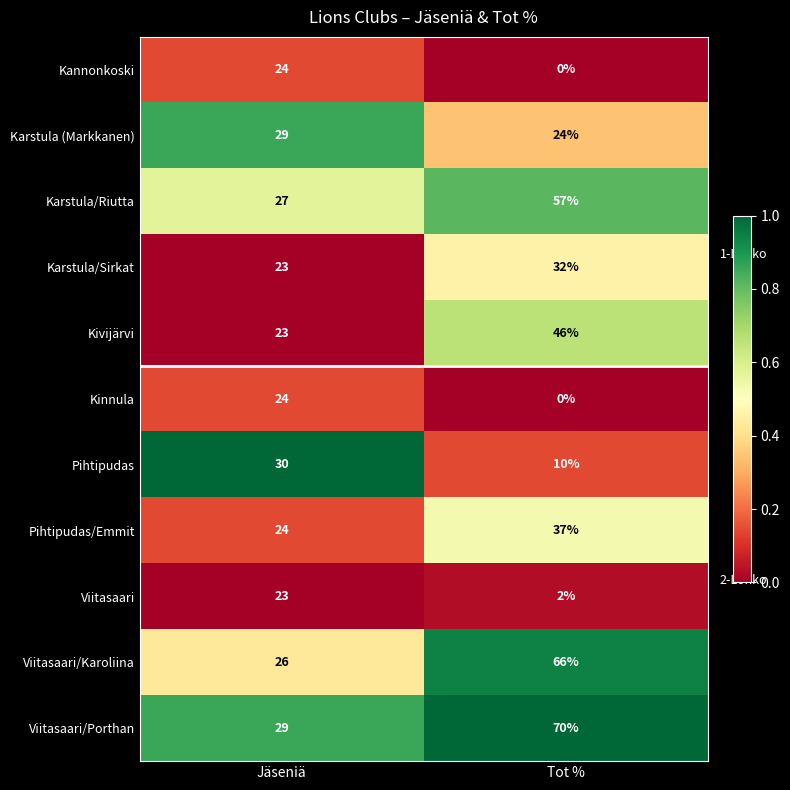

Count the number of data series in this chart.

11